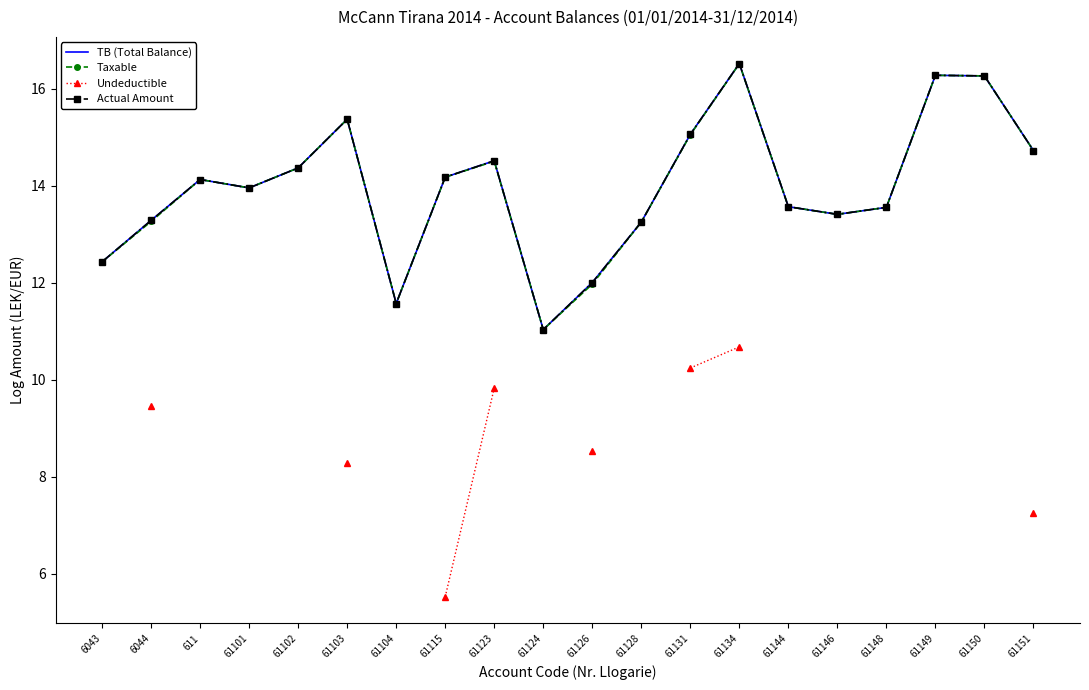

True or false: Taxable and TB (Total Balance) cross at least once.

False